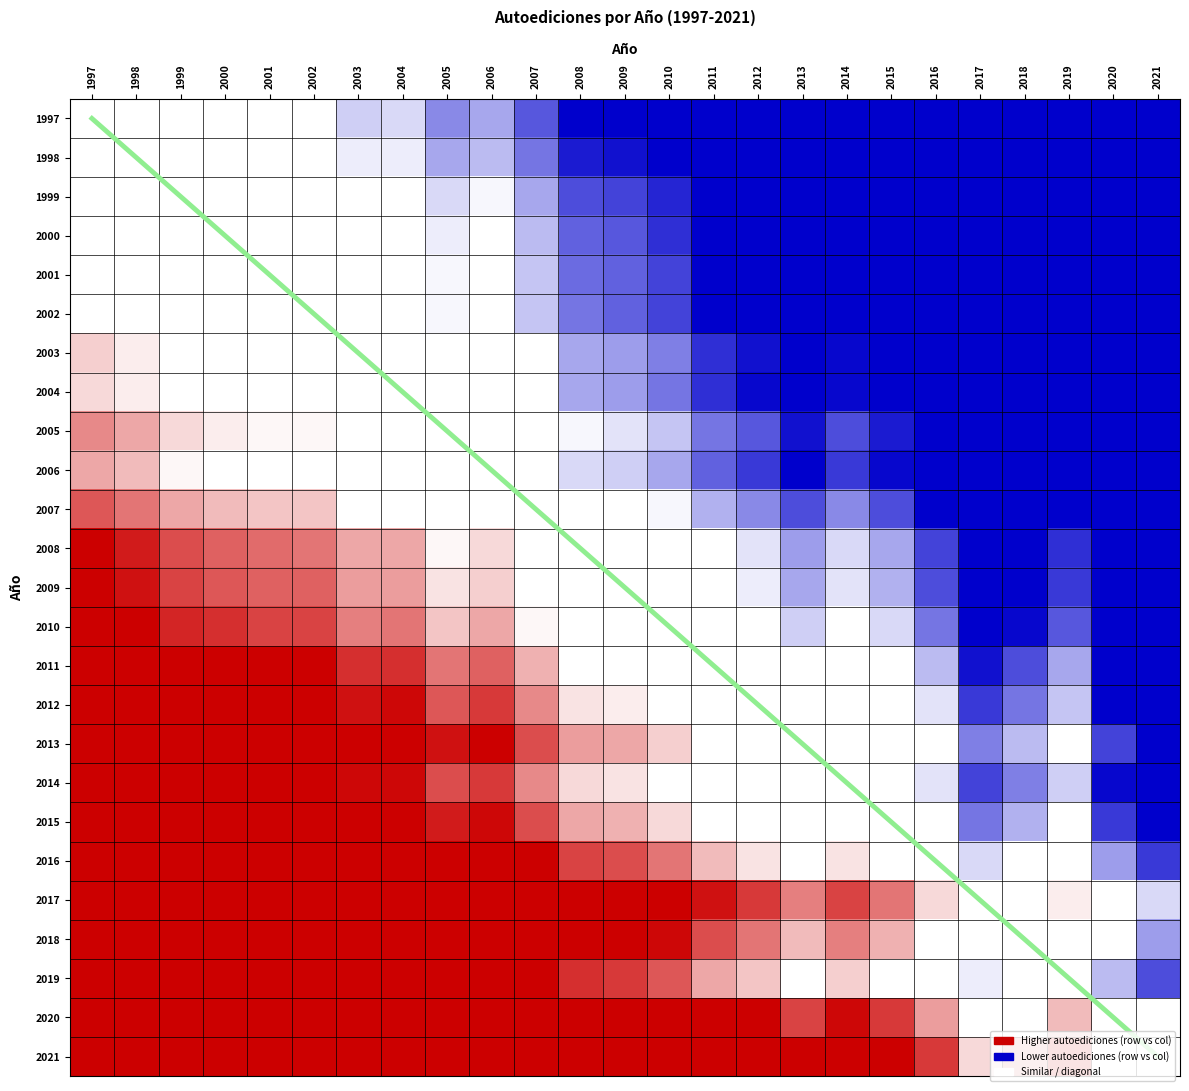

What is the minimum value for 2008?

-0.5